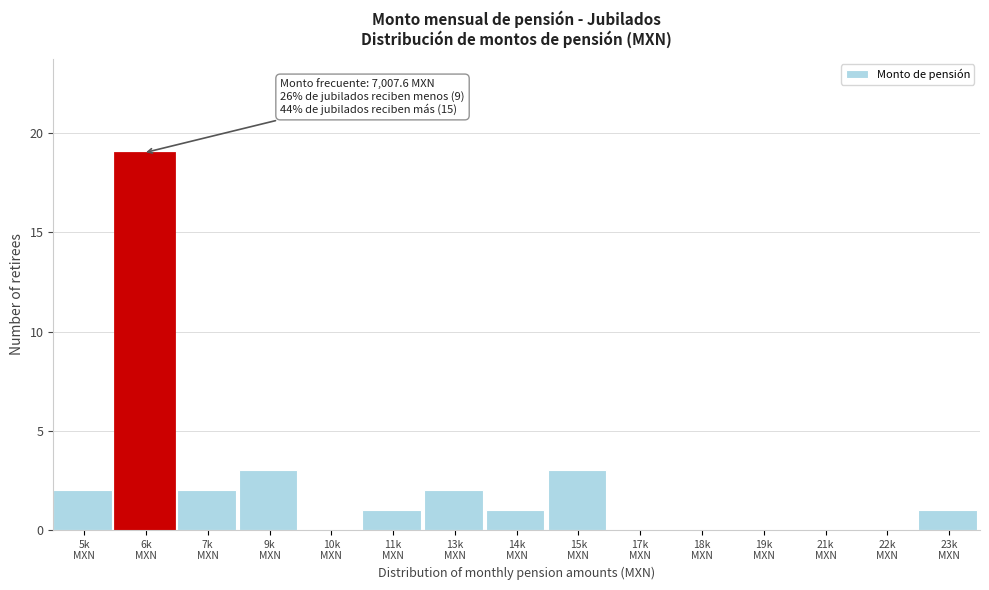

What is the sum of all values?

34